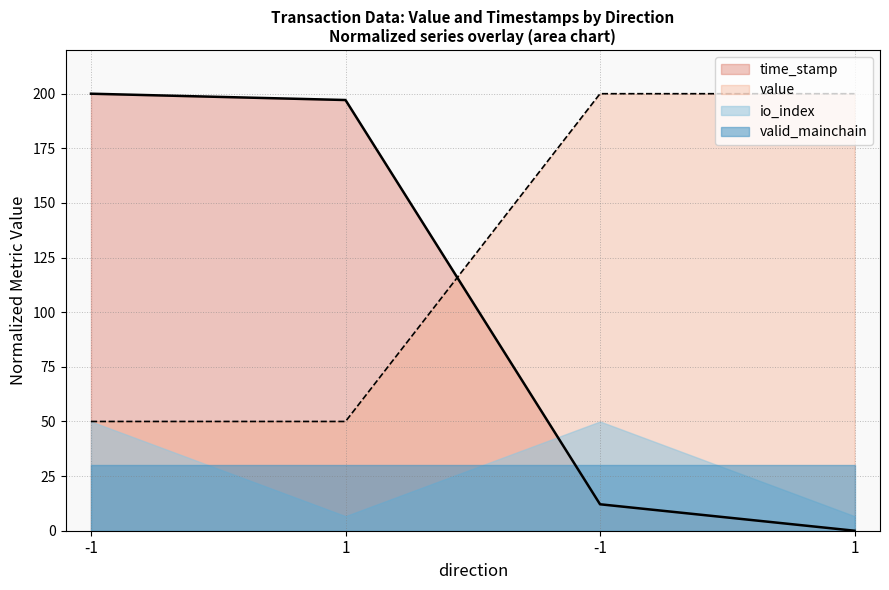

What is the sum of the value values at -1 and 1?

250.0